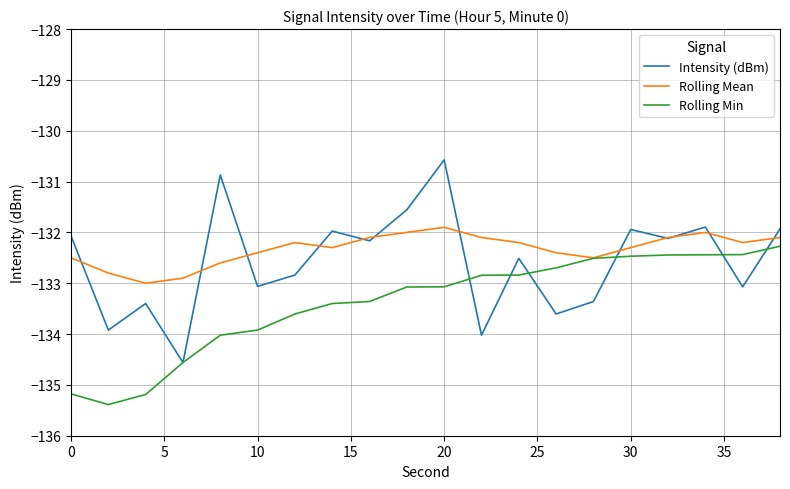

Which series has the widest spread of values?

Intensity (dBm)